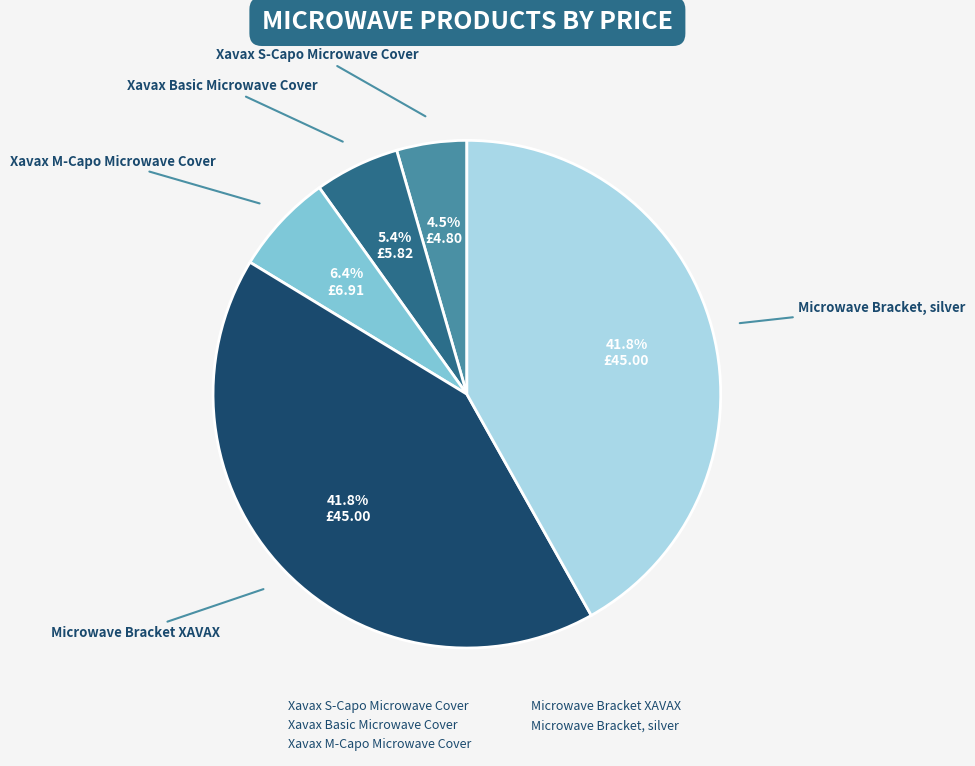

How many segments does this pie chart have?

5